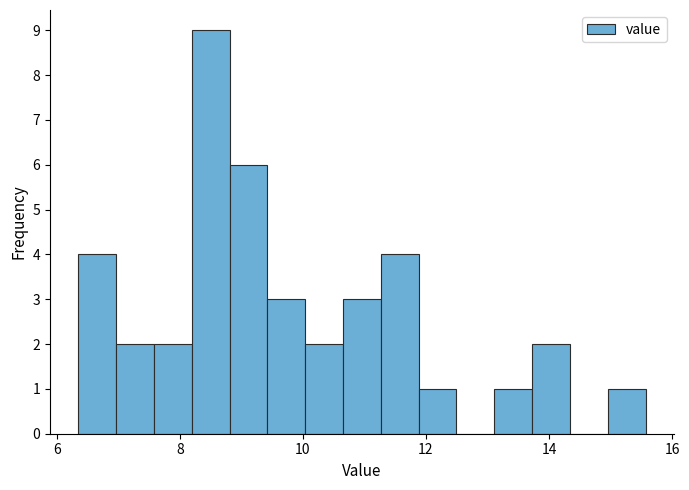

Around what value on the x-axis is the tallest bar? Give the approximate position of its centre, as read against the axis.

8.6